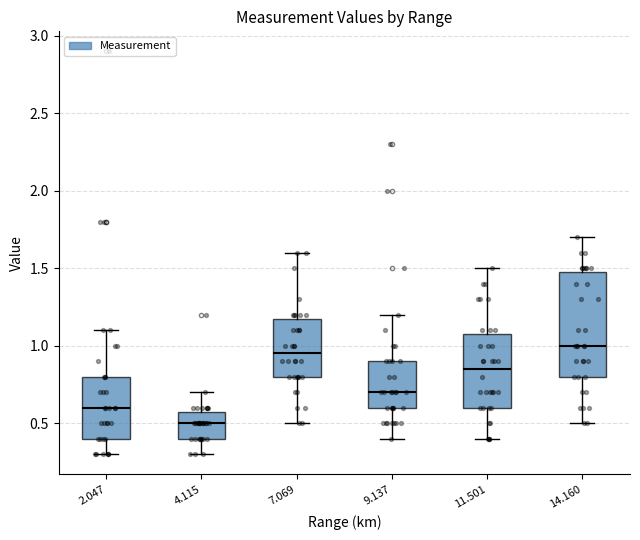

Which box is the tallest, from its lower edge to its upper edge?

14.160